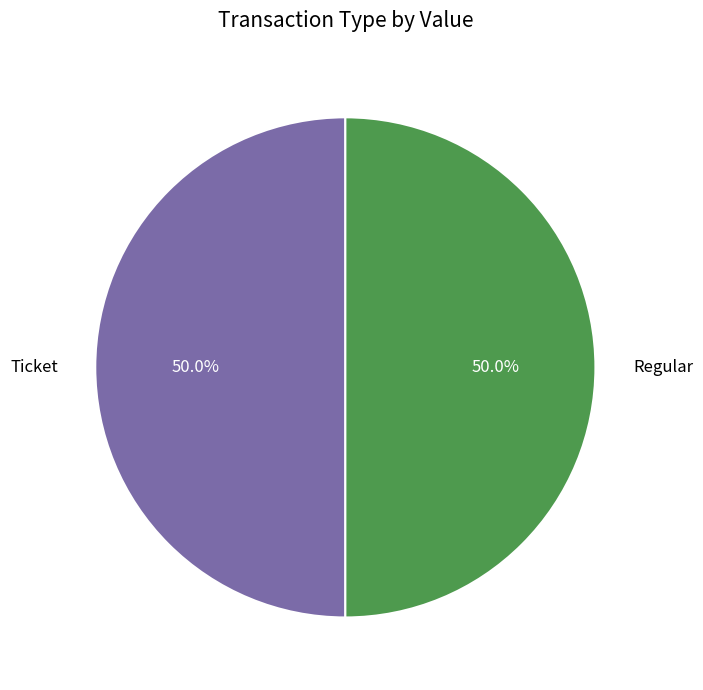

How many segments does this pie chart have?

2